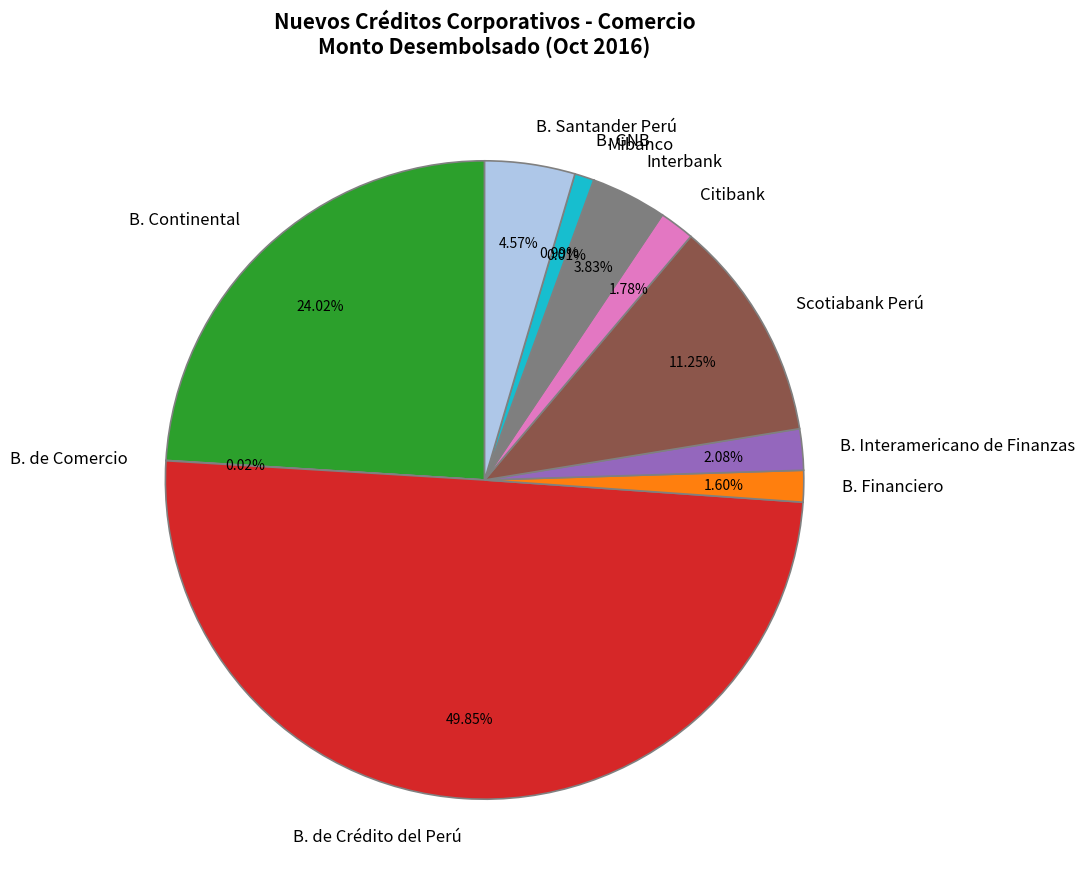

To the nearest percent, what is the combined percentage of B. GNB and Citibank?

3%